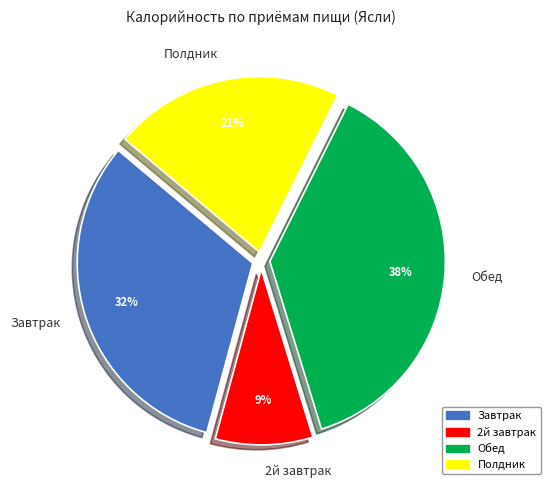

Is Обед the majority of the pie?

No